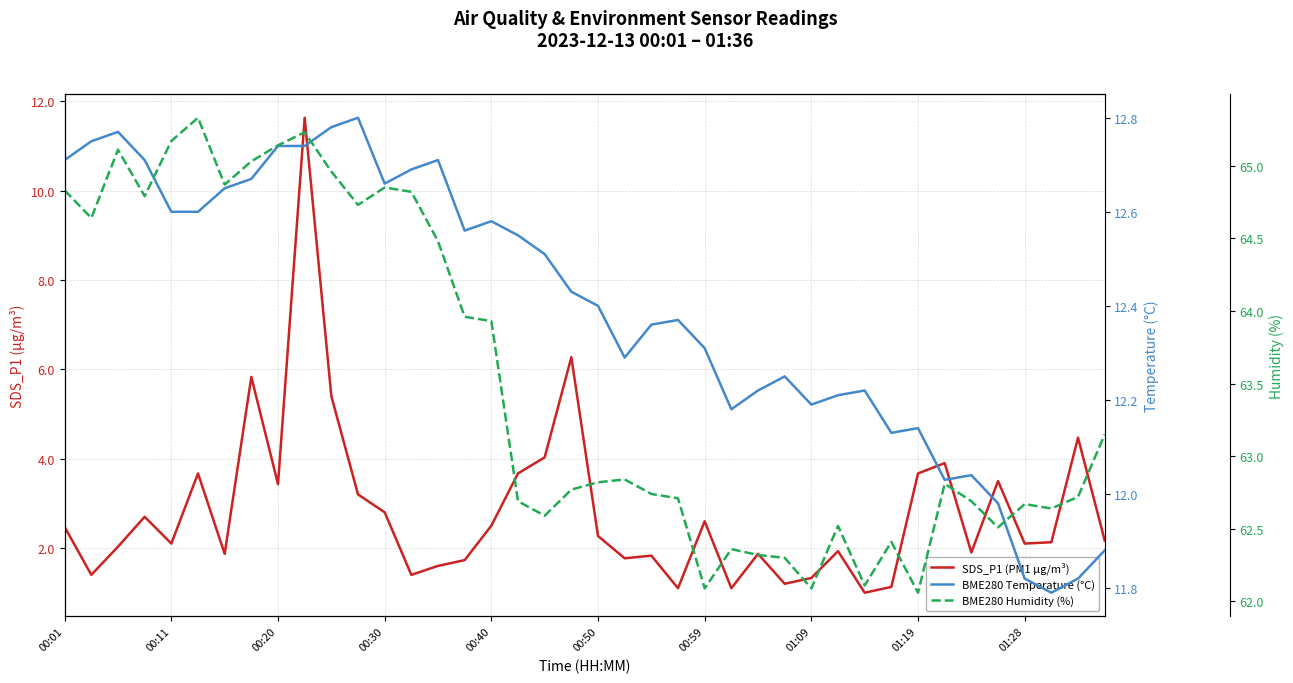

What is the highest value of the BME280 Temperature (°C) series?

12.8